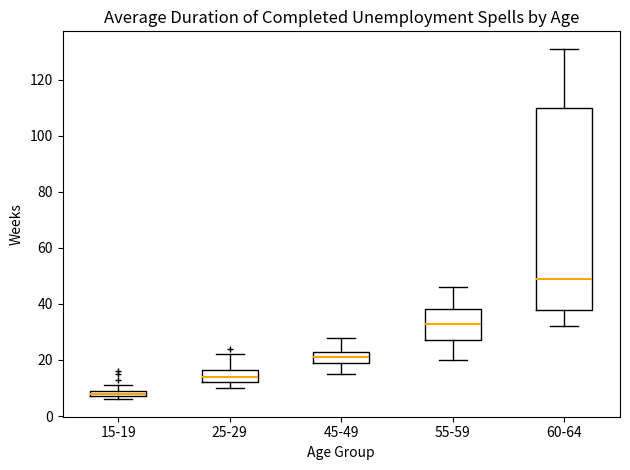

Which box has the lowest median line?

15-19